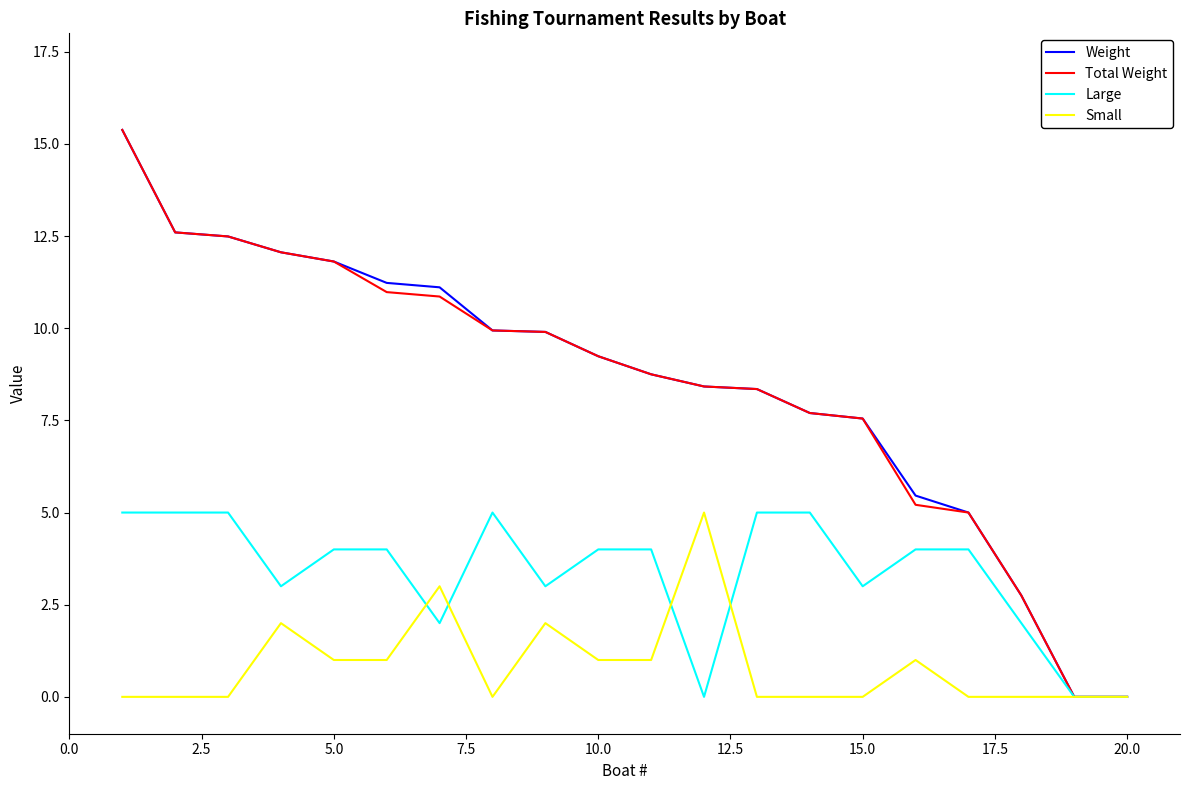

What is the greatest value displayed?

15.4